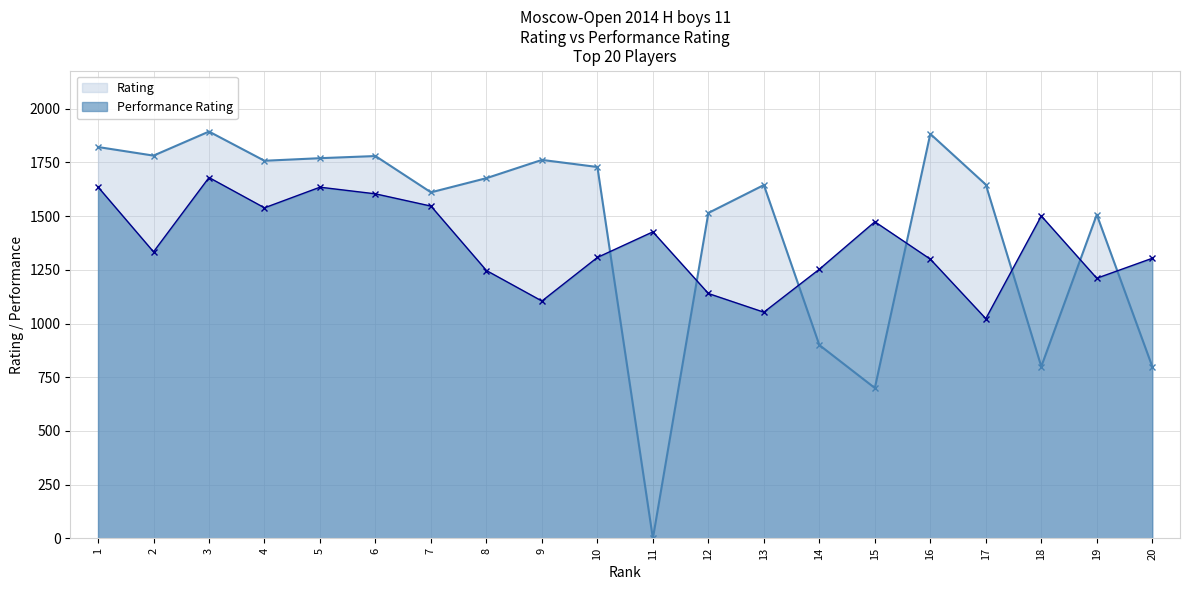

Does the chart display data point markers on the line(s)?

Yes